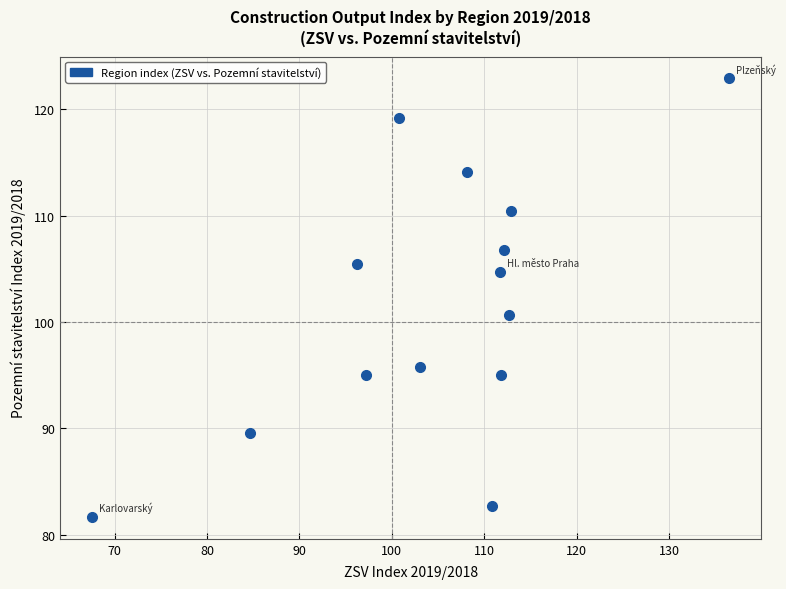

What Y value in the scatter plot is closest to 102?

100.6